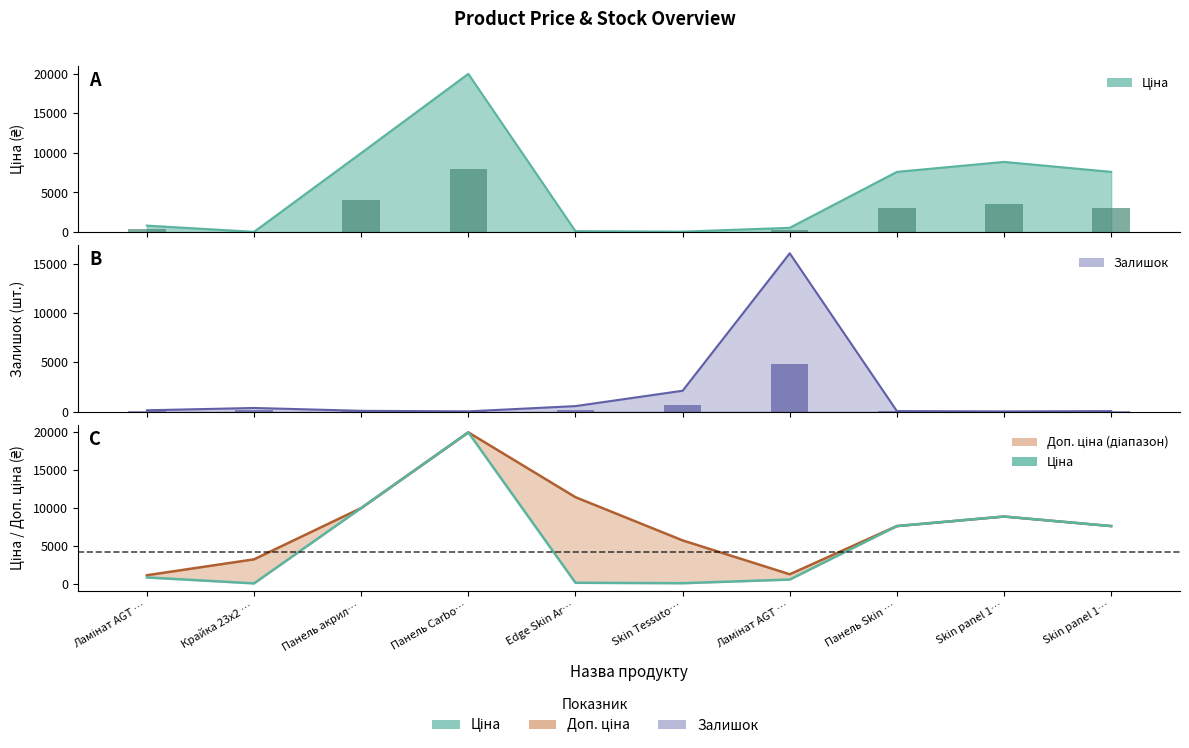

What is the minimum value shown in the chart?

32.0